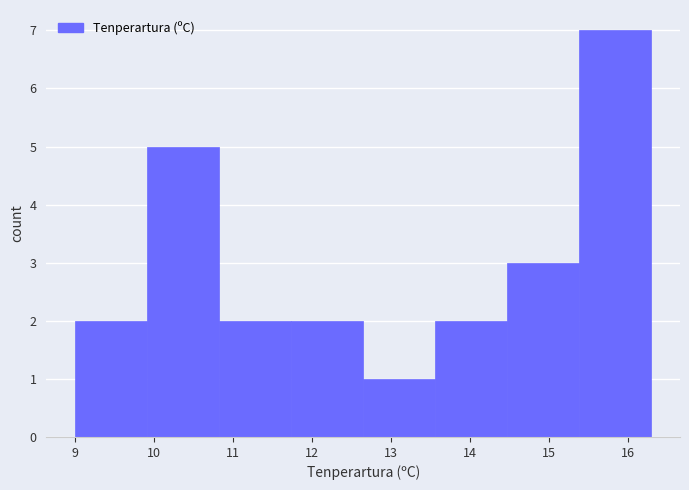

Reading left to right, transcribe this chart: for each bar, give the range it covers on the x-axis and its height. Neither the bar edges nor the heights are printed on the chart, so give them approximately, as read against the axes.

9.0 to 9.9: 2
9.9 to 10.8: 5
10.8 to 11.7: 2
11.7 to 12.7: 2
12.7 to 13.6: 1
13.6 to 14.5: 2
14.5 to 15.4: 3
15.4 to 16.3: 7